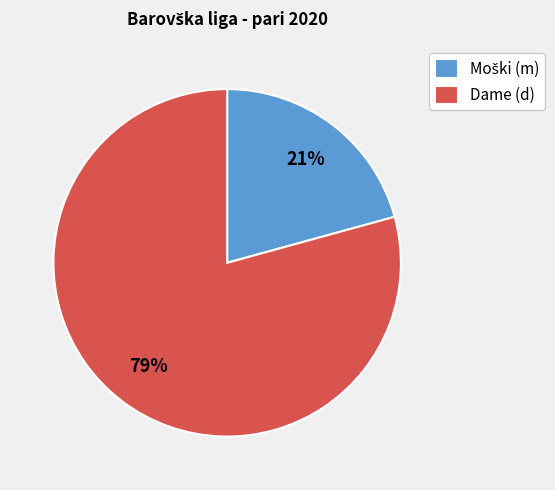

True or false: Dame (d) accounts for 90% of the total.

False